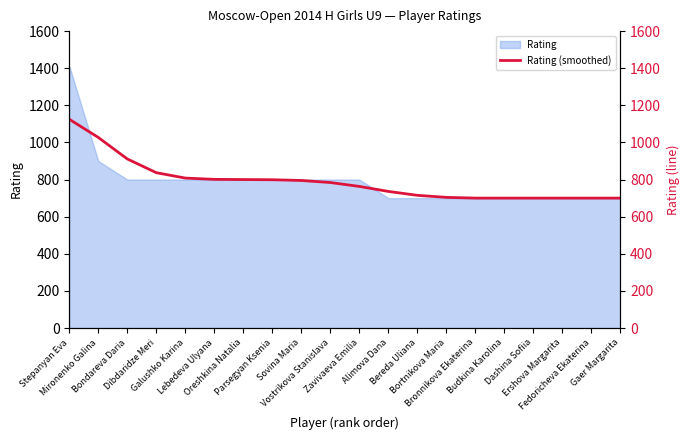

Which category has the highest value across all series?

Stepanyan Eva